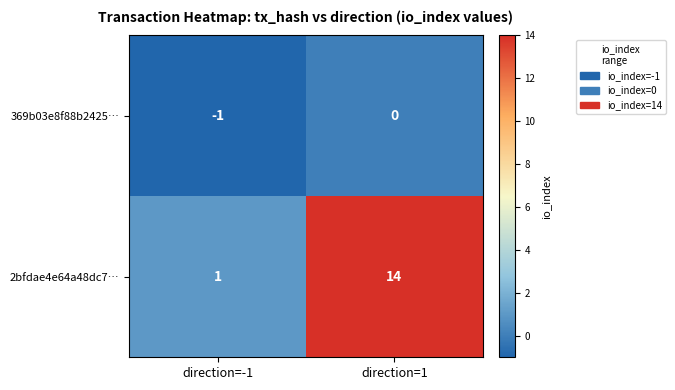

At which category is the sum across all series the highest?

direction=1